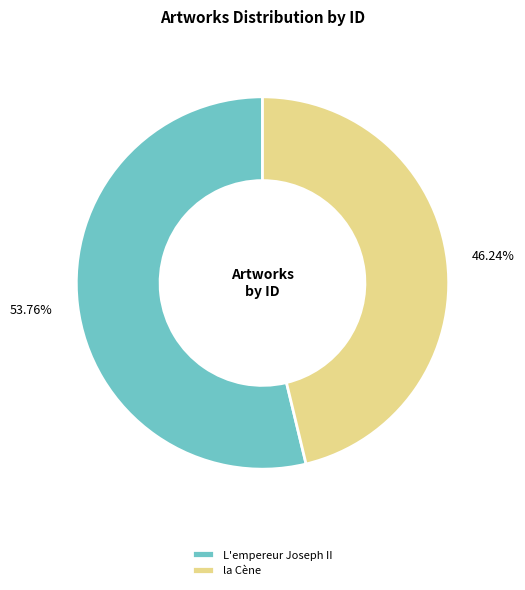

What is the smallest slice in the pie chart?

la Cène